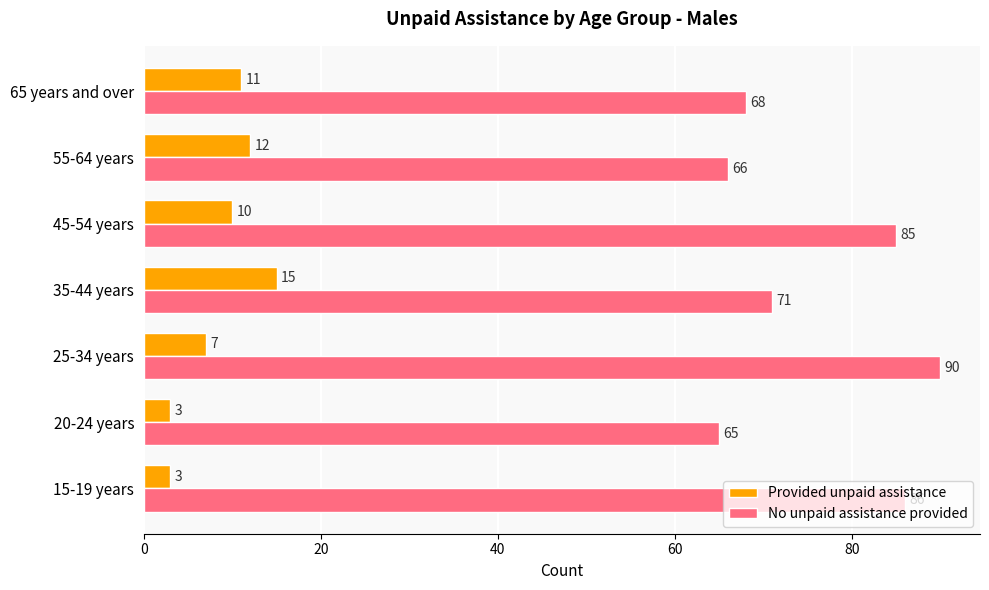

At how many categories does at least one series exceed 47?

7